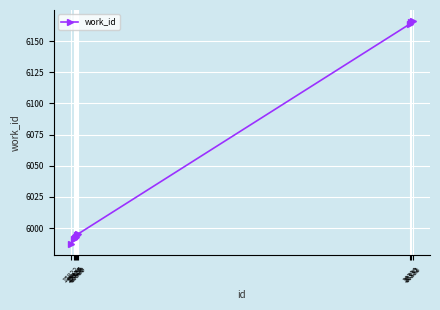

What is the value of the 1st point from the left?

5987